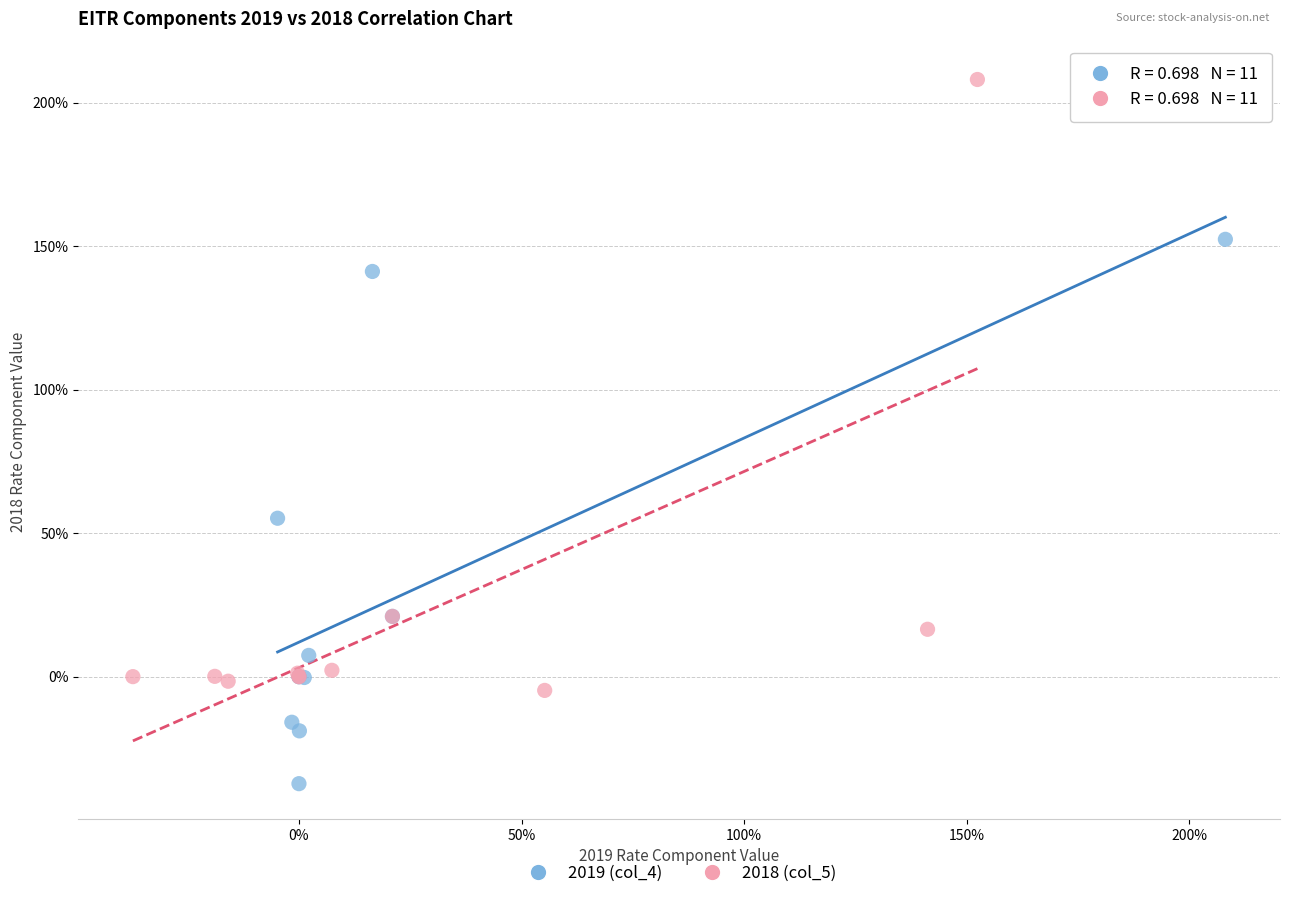

What are all the series names shown in the legend?

2019 (col_4), 2018 (col_5)